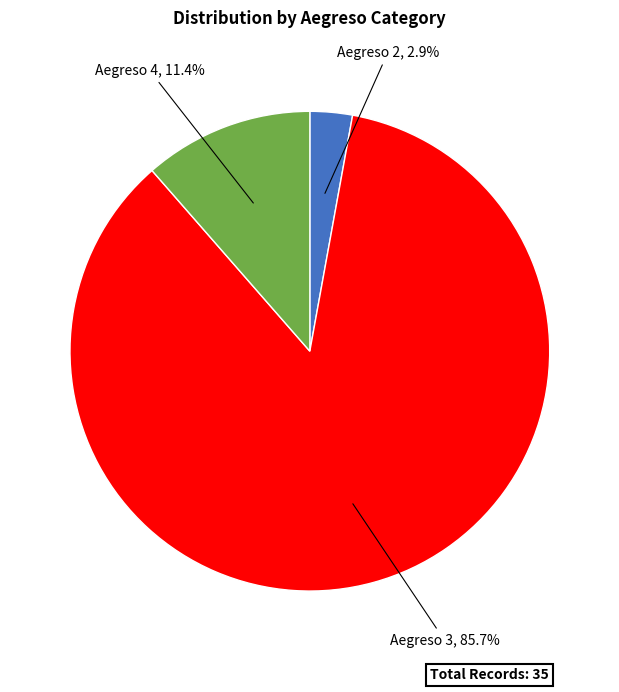

Does any single category account for the majority?

Yes